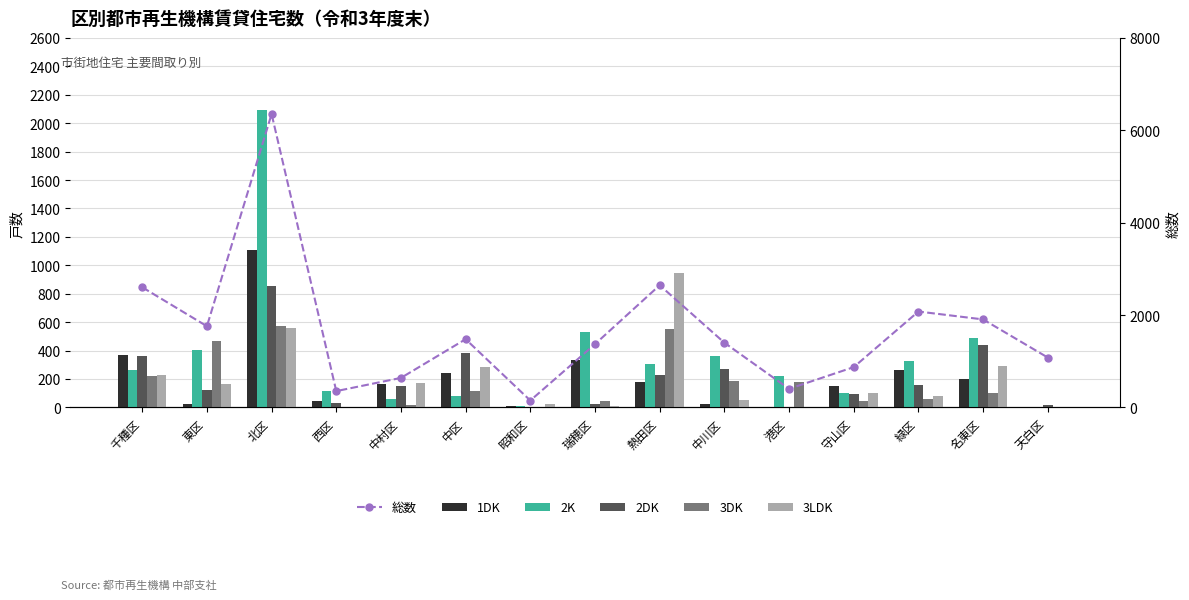

Which category has the highest value in the 1DK series?

北区